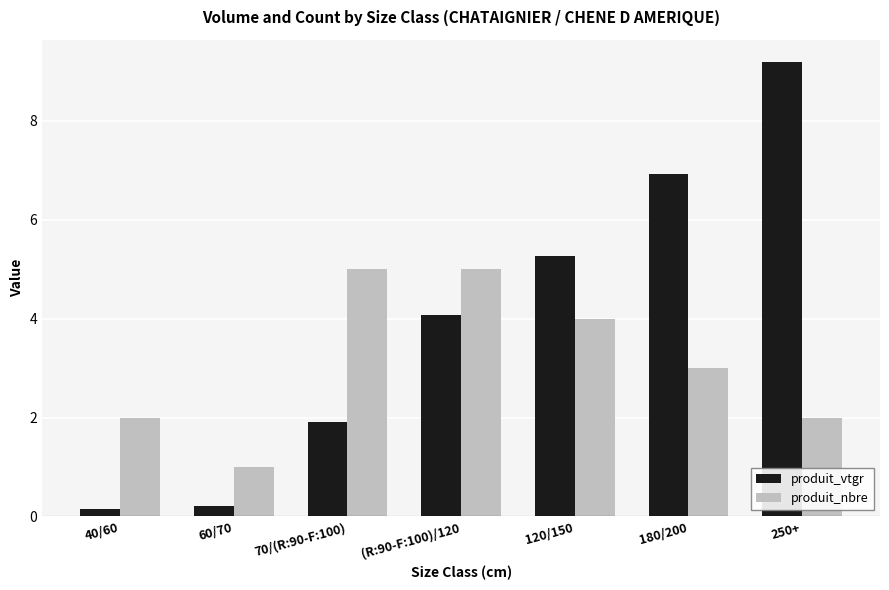

What is the difference between the maximum and second lowest values in the produit_vtgr series?

9.0